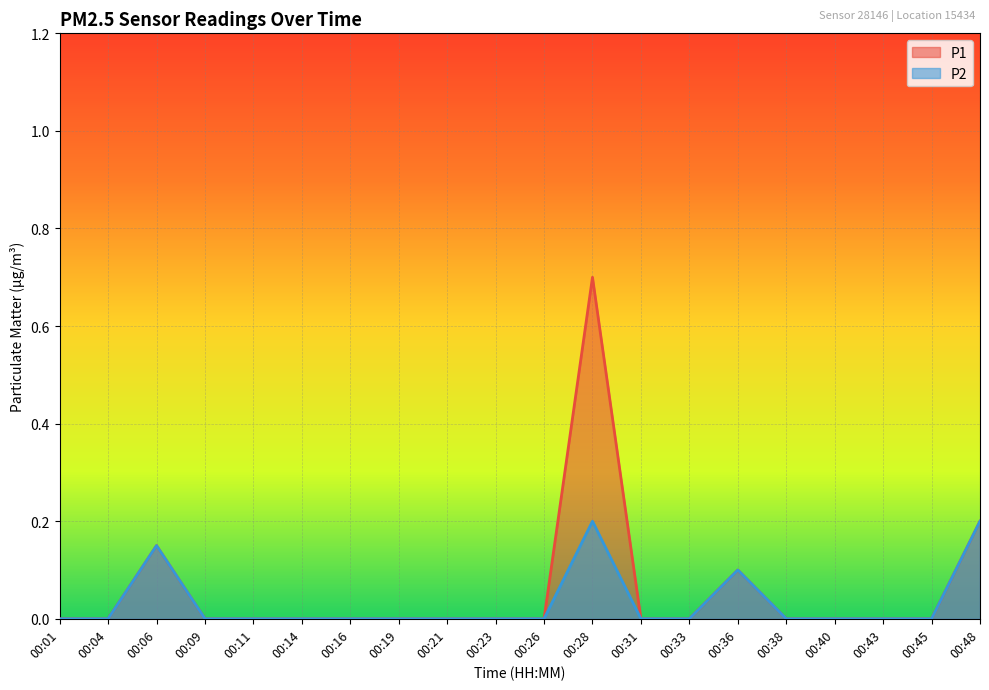

How many P2 values are between 0 and 1?

20